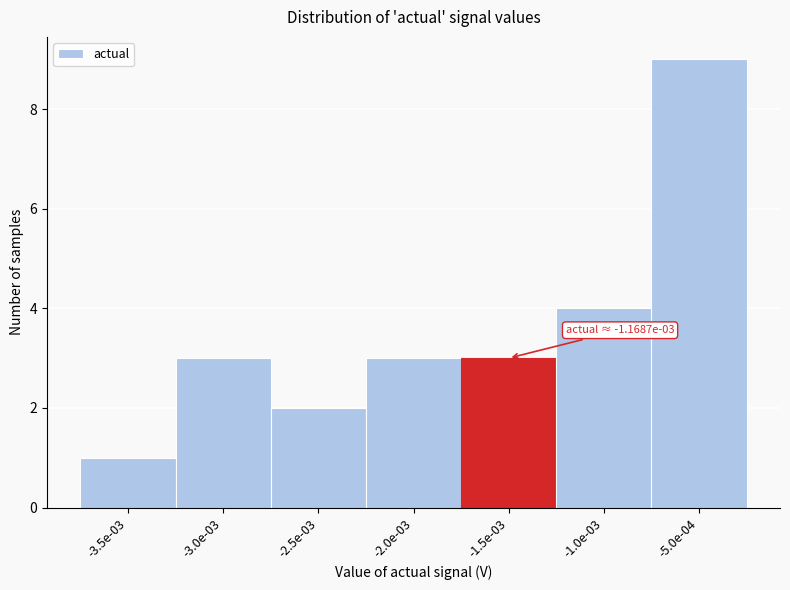

Reading right to left, list all the values displayed in this chart.

-5.0e-04=9	-1.0e-03=4	-1.5e-03=3	-2.0e-03=3	-2.5e-03=2	-3.0e-03=3	-3.5e-03=1